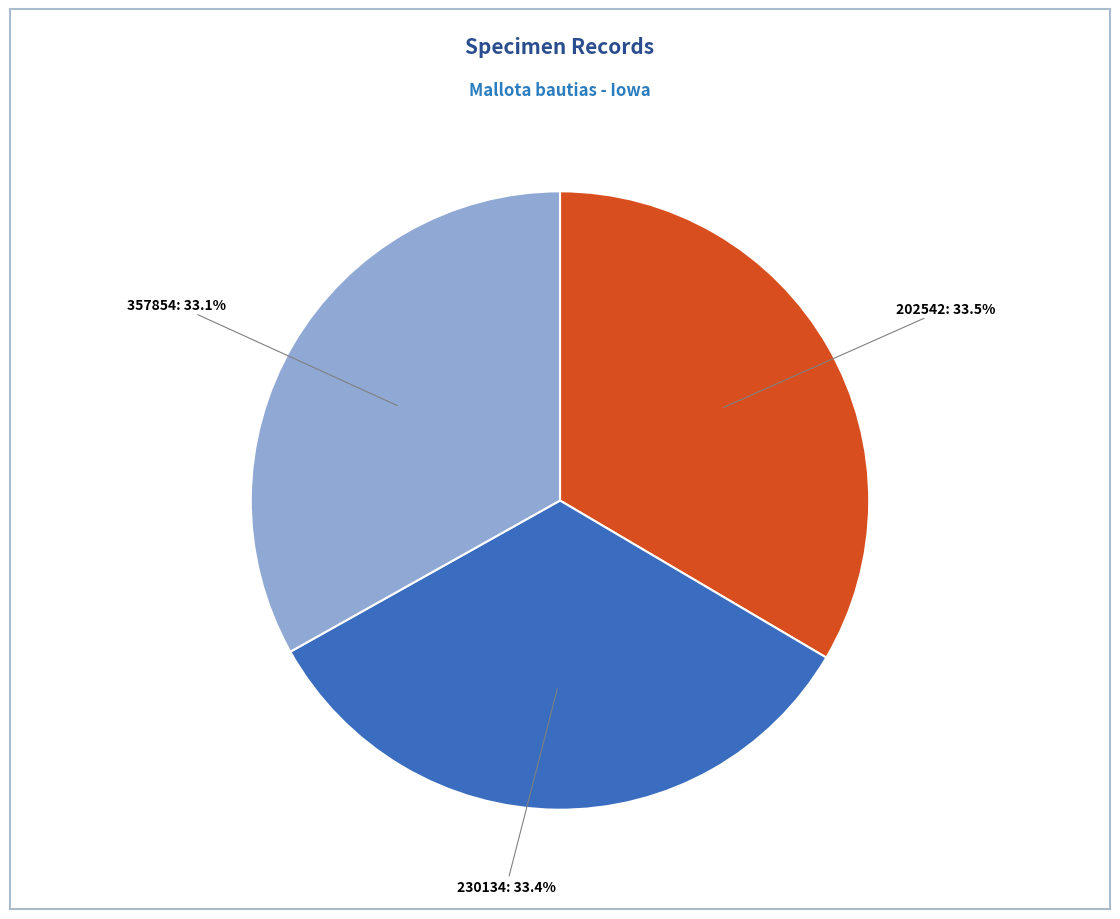

Is there any slice that represents more than half of the pie?

No